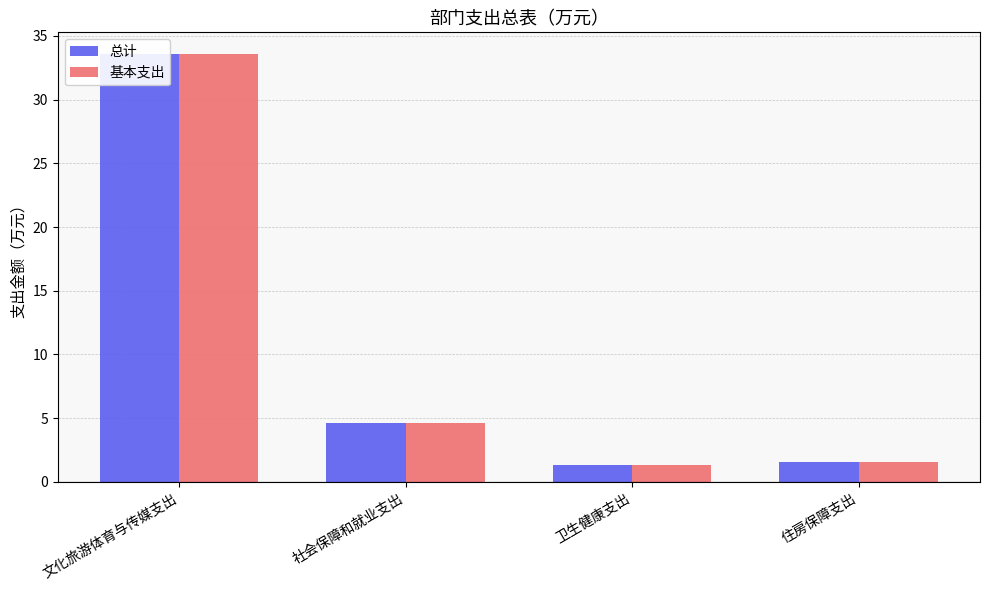

Reading right to left, list all the values displayed in this chart.

总计: 住房保障支出=1.6	卫生健康支出=1.4	社会保障和就业支出=4.7	文化旅游体育与传媒支出=33.6
基本支出: 住房保障支出=1.6	卫生健康支出=1.4	社会保障和就业支出=4.7	文化旅游体育与传媒支出=33.6